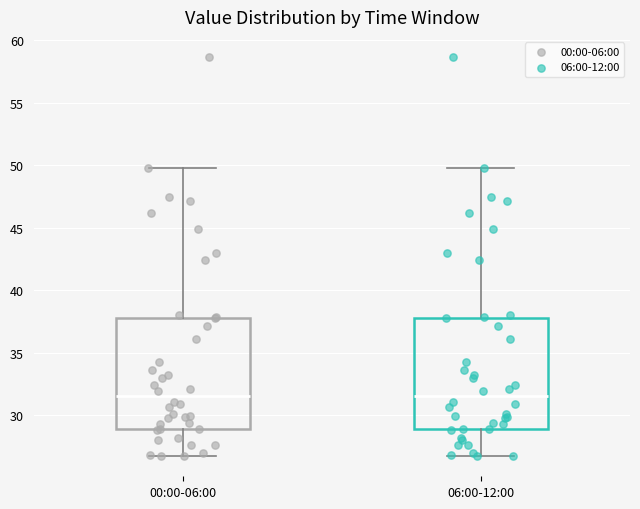

Reading left to right, transcribe this box plot: for each box, give where its median line is, the range the box spans, and where its two whiskers end, as read against the y-axis. The values are not printed on the chart, so give them approximately, as read against the axis.

00:00-06:00: median 31.5, box 29.0 to 38.0, whiskers 26.5 to 50.0
06:00-12:00: median 31.5, box 29.0 to 38.0, whiskers 26.5 to 50.0